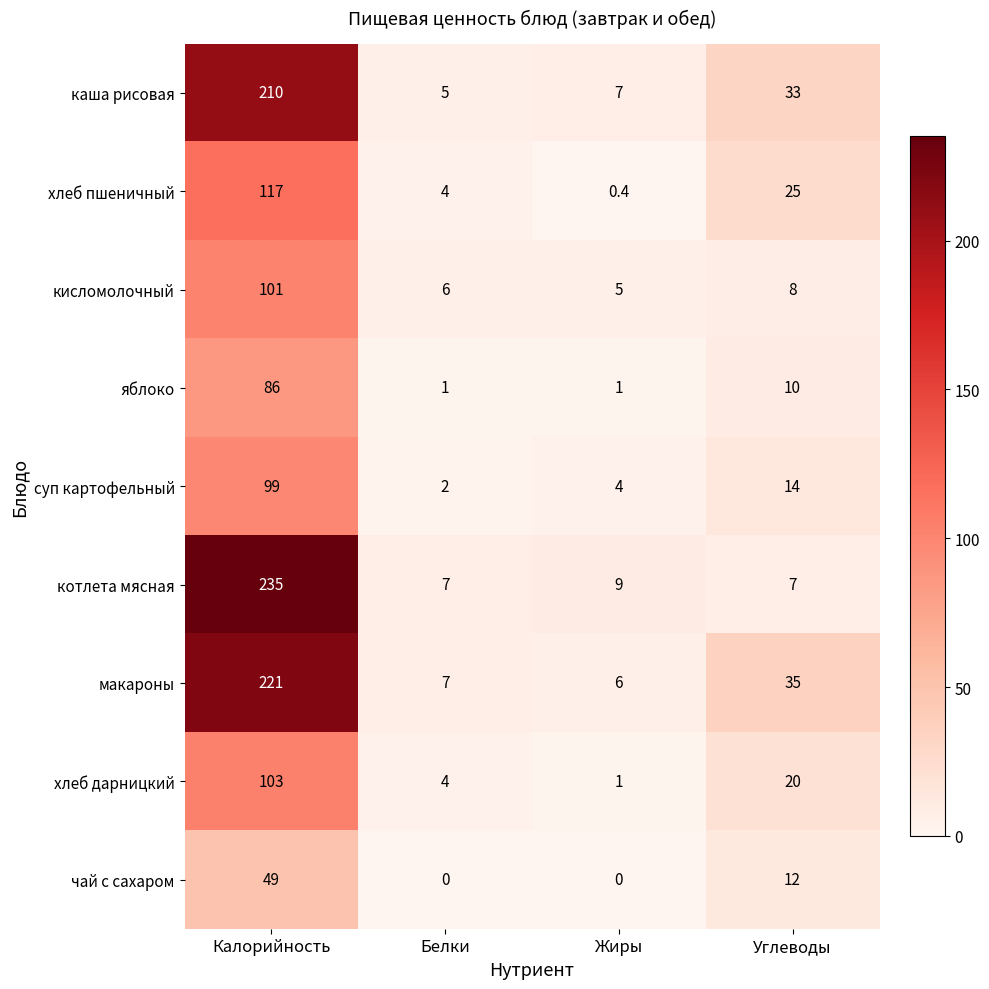

Which category has the highest value across all series?

Калорийность